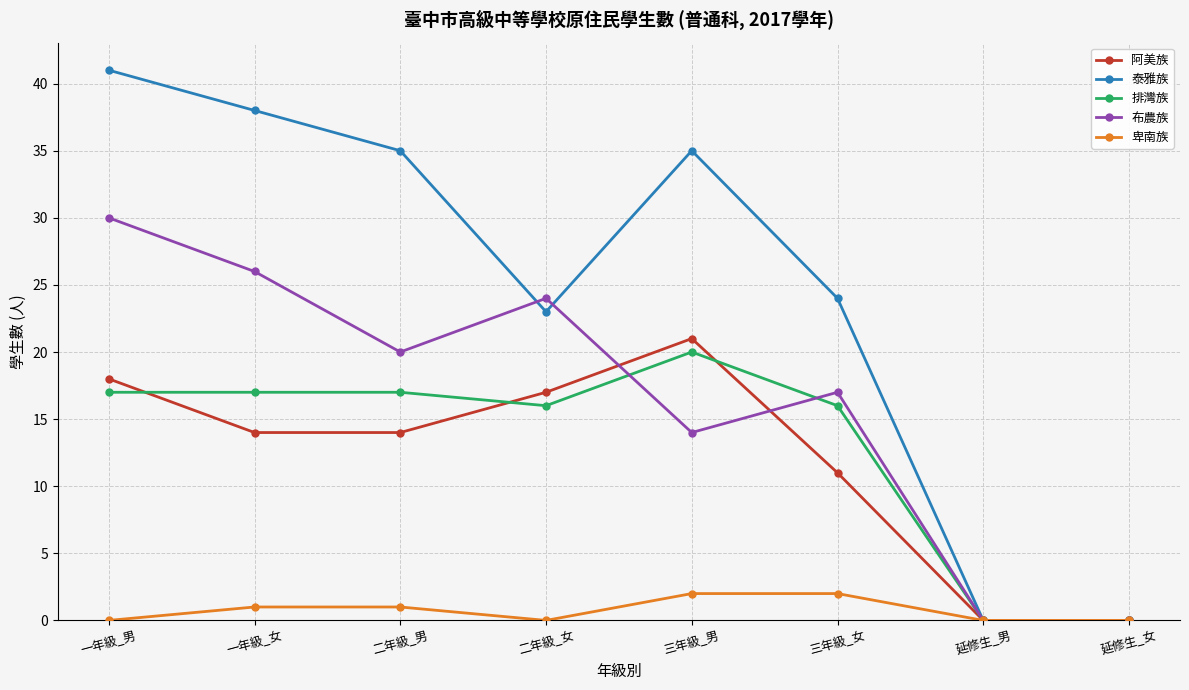

What is the label of the 6th point from the left?

三年級_女